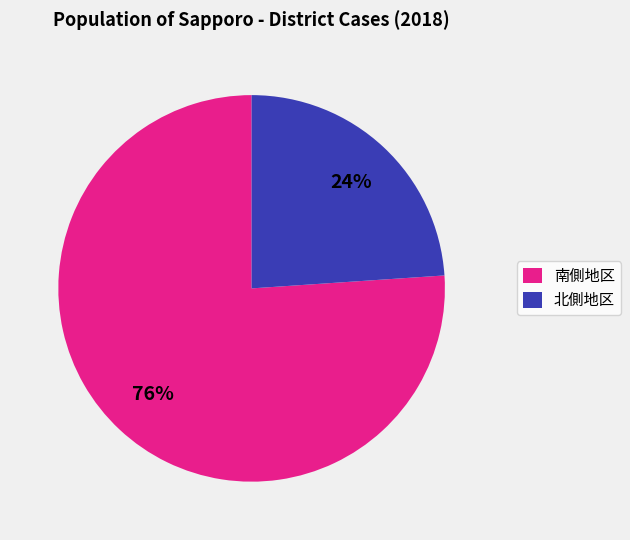

How many slices are in this pie chart?

2